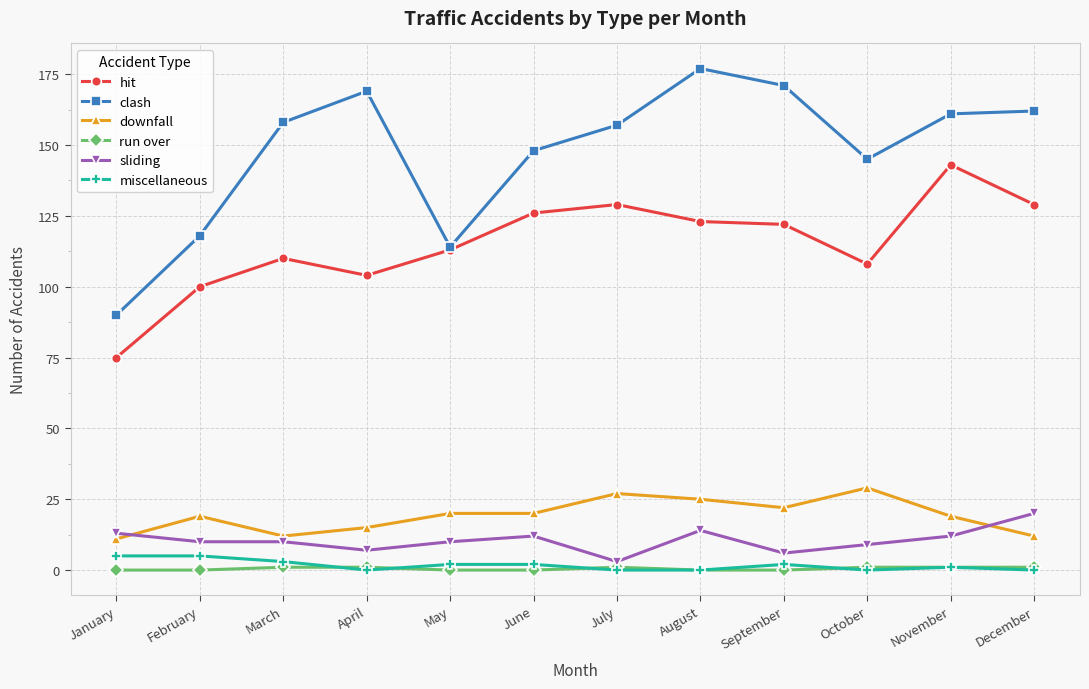

Which series has the widest spread of values?

clash